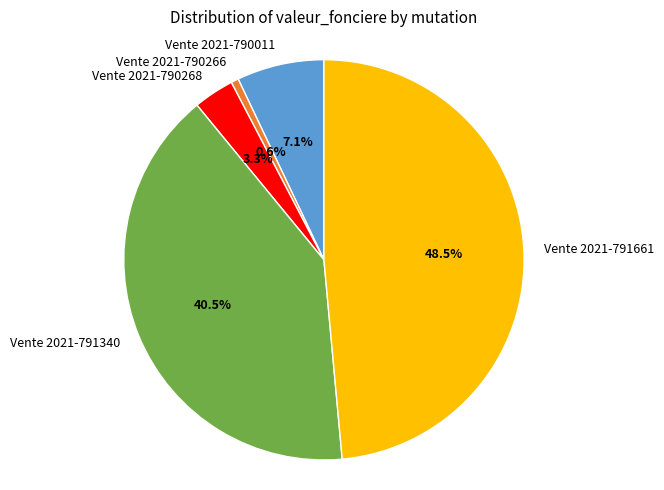

What is the total percentage of Vente 2021-791340 and Vente 2021-790266?

41.1%